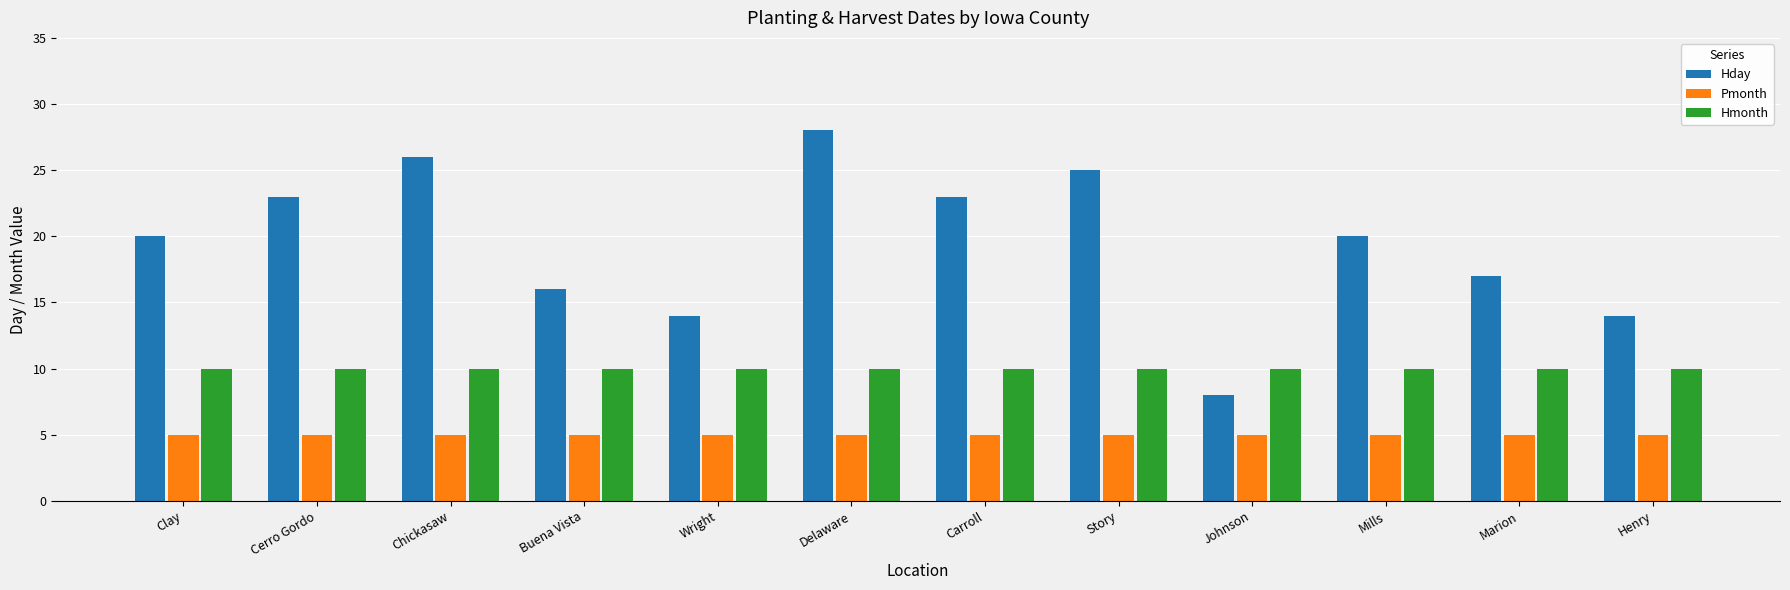

Reading right to left, list all the values displayed in this chart.

Hday: Henry=14	Marion=17	Mills=20	Johnson=8	Story=25	Carroll=23	Delaware=28	Wright=14	Buena Vista=16	Chickasaw=26	Cerro Gordo=23	Clay=20
Pmonth: Henry=5	Marion=5	Mills=5	Johnson=5	Story=5	Carroll=5	Delaware=5	Wright=5	Buena Vista=5	Chickasaw=5	Cerro Gordo=5	Clay=5
Hmonth: Henry=10	Marion=10	Mills=10	Johnson=10	Story=10	Carroll=10	Delaware=10	Wright=10	Buena Vista=10	Chickasaw=10	Cerro Gordo=10	Clay=10